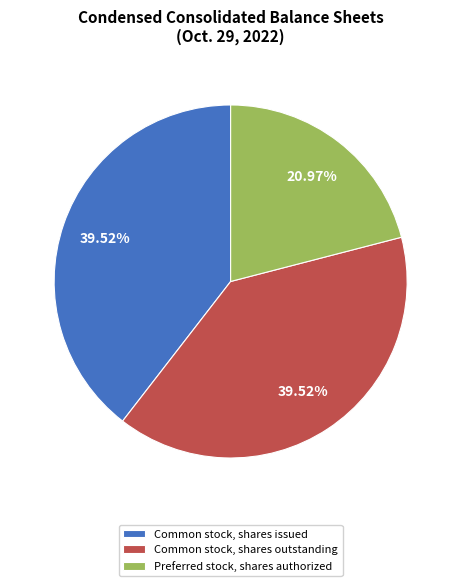

How much of the chart is everything except Common stock, shares outstanding?

60.5%